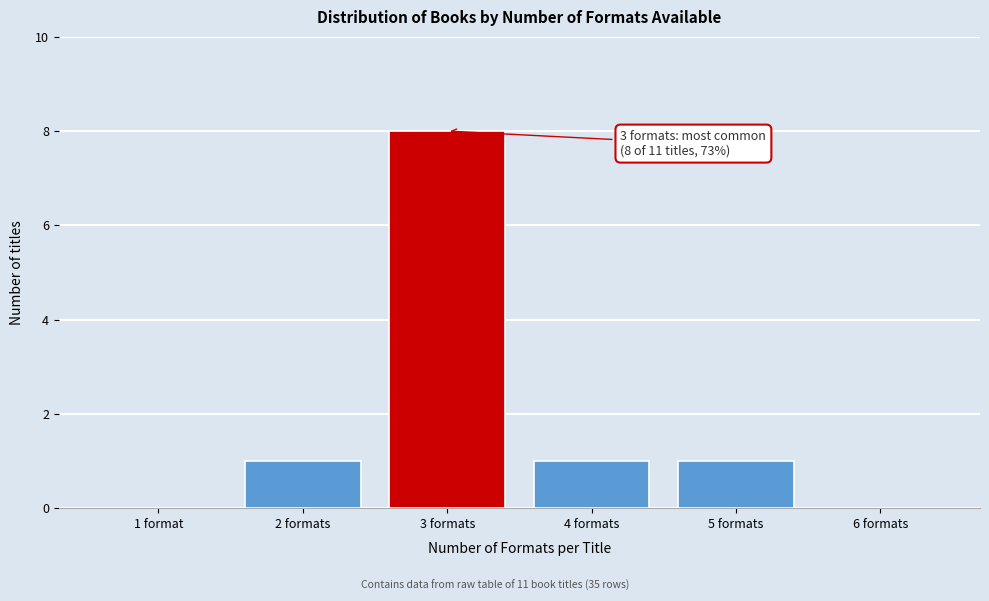

Reading left to right, what are all the values shown in this chart?

1 format=0	2 formats=1	3 formats=8	4 formats=1	5 formats=1	6 formats=0